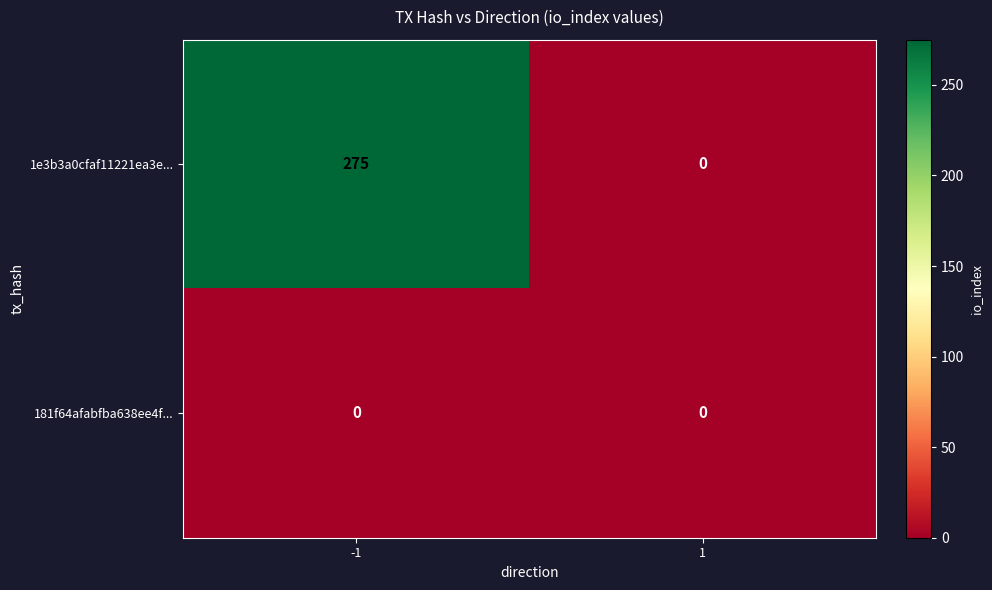

What is the approximate value of 1e3b3a0cfaf11221ea3e... at -1, to the nearest 5?

275